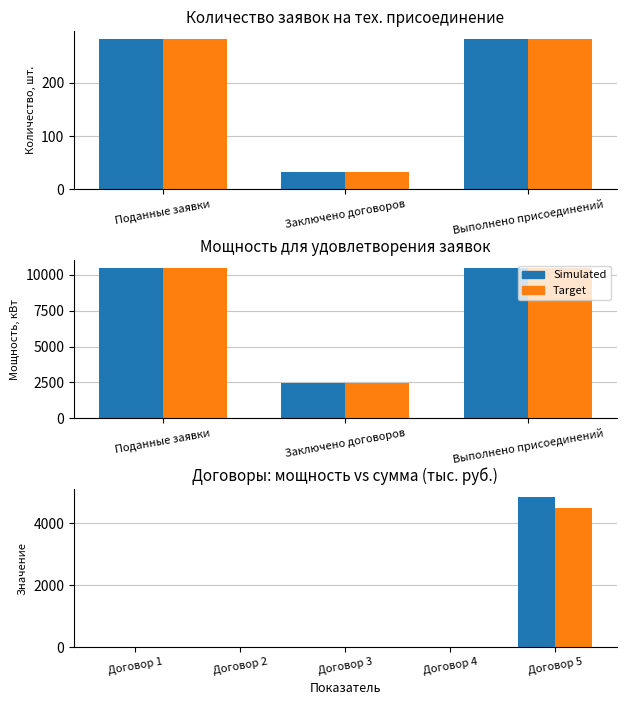

How many distinct data groups are displayed?

2